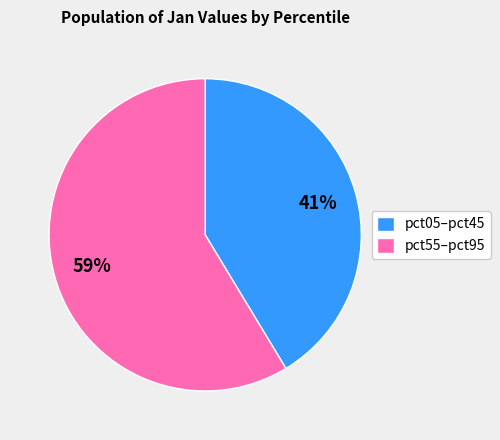

How many slices are in this pie chart?

2